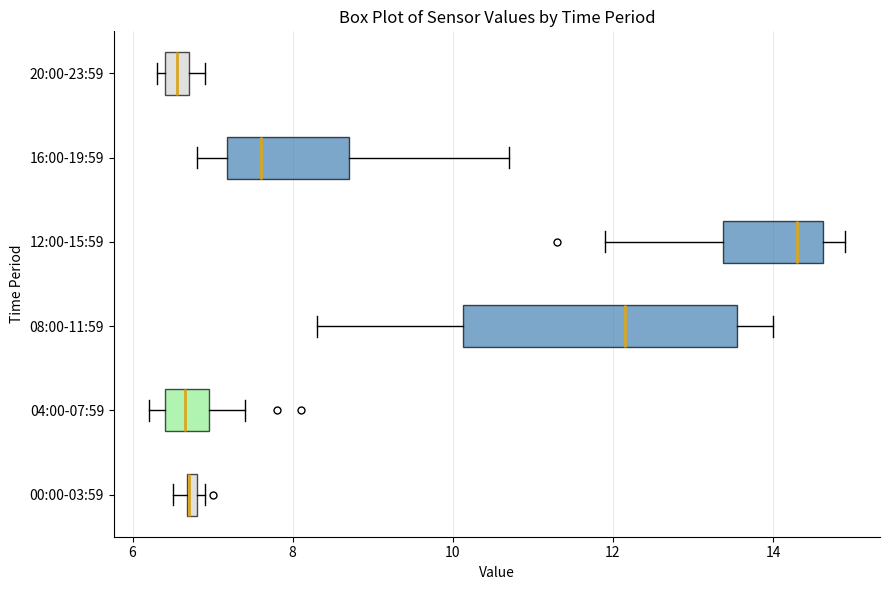

Comparing the boxes themselves (not the whiskers), which one is the widest?

08:00-11:59